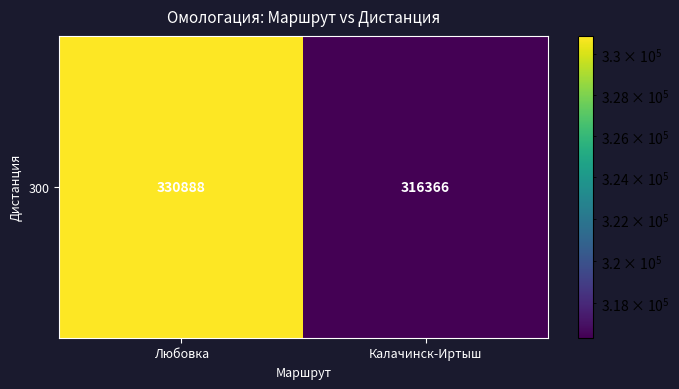

Reading right to left, extract all data points from this chart.

Калачинск-Иртыш=316366	Любовка=330888